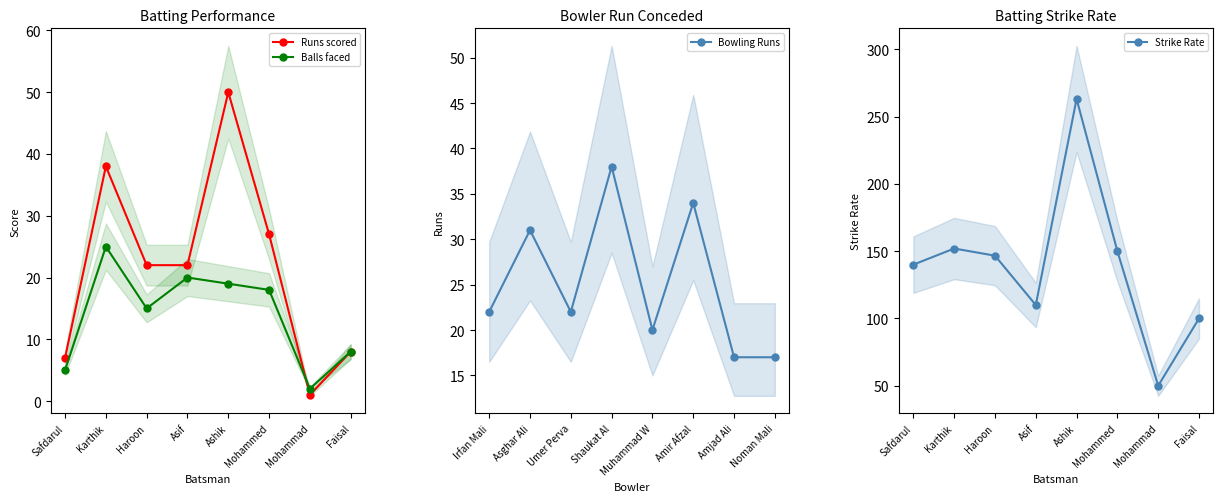

Where is the first local minimum for Strike Rate?

Asif